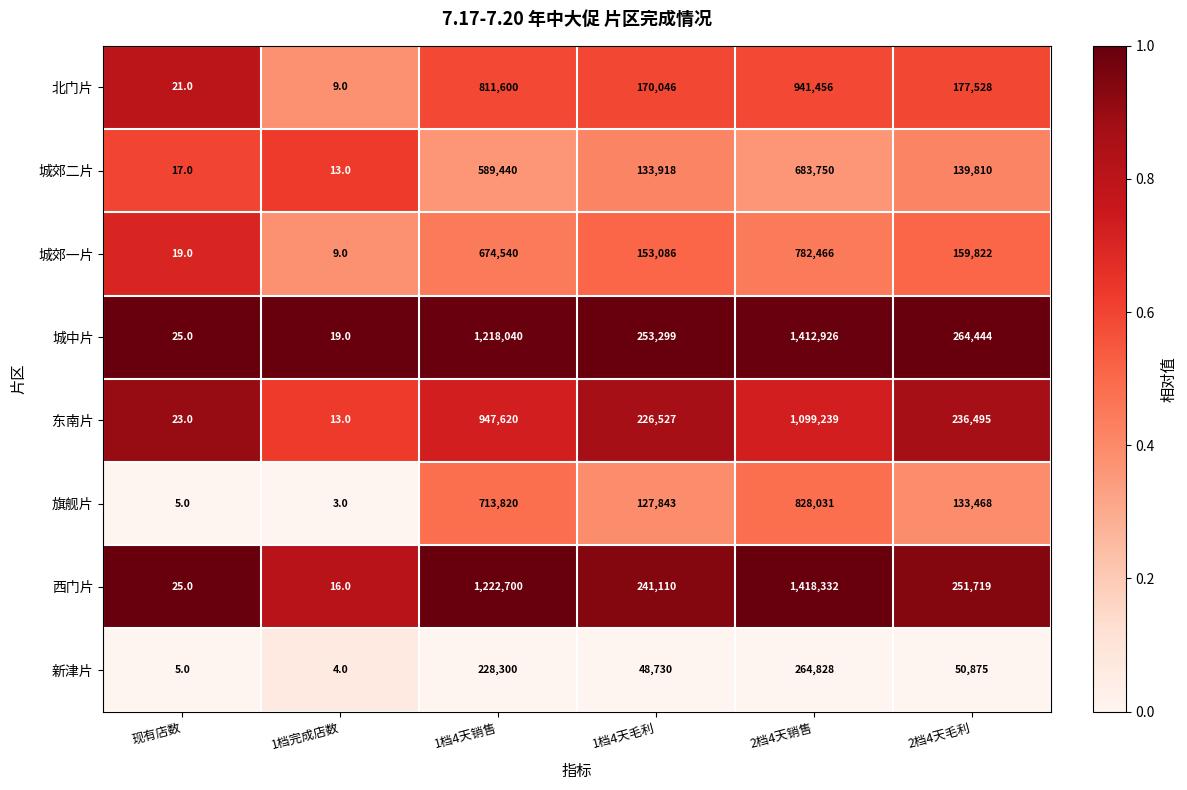

Rank the series by their maximum value, from highest to lowest.

西门片, 城中片, 东南片, 北门片, 旗舰片, 城郊一片, 城郊二片, 新津片